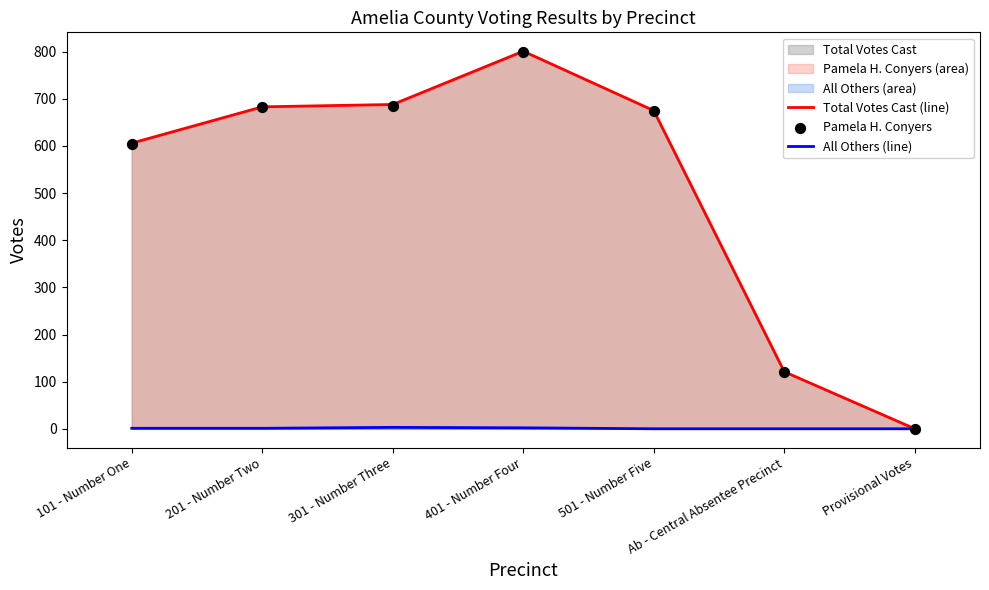

True or false: Total Votes Cast (line) has a value of 1306 at 401 - Number Four.

False